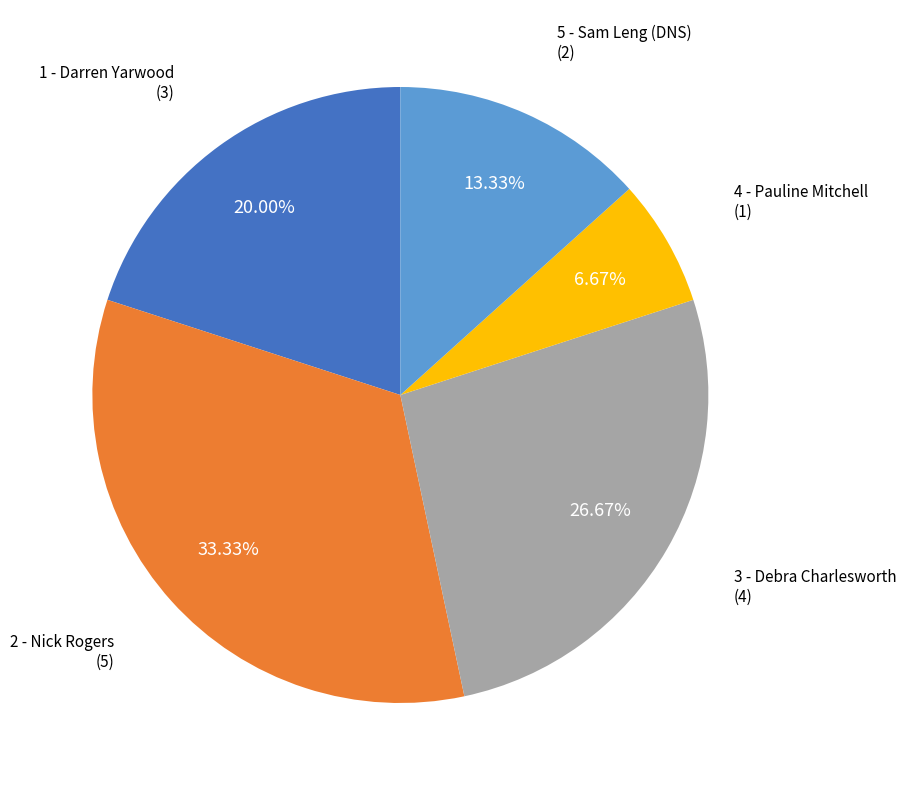

To the nearest percent, what percentage of the pie is 3 - Debra Charlesworth?

27%